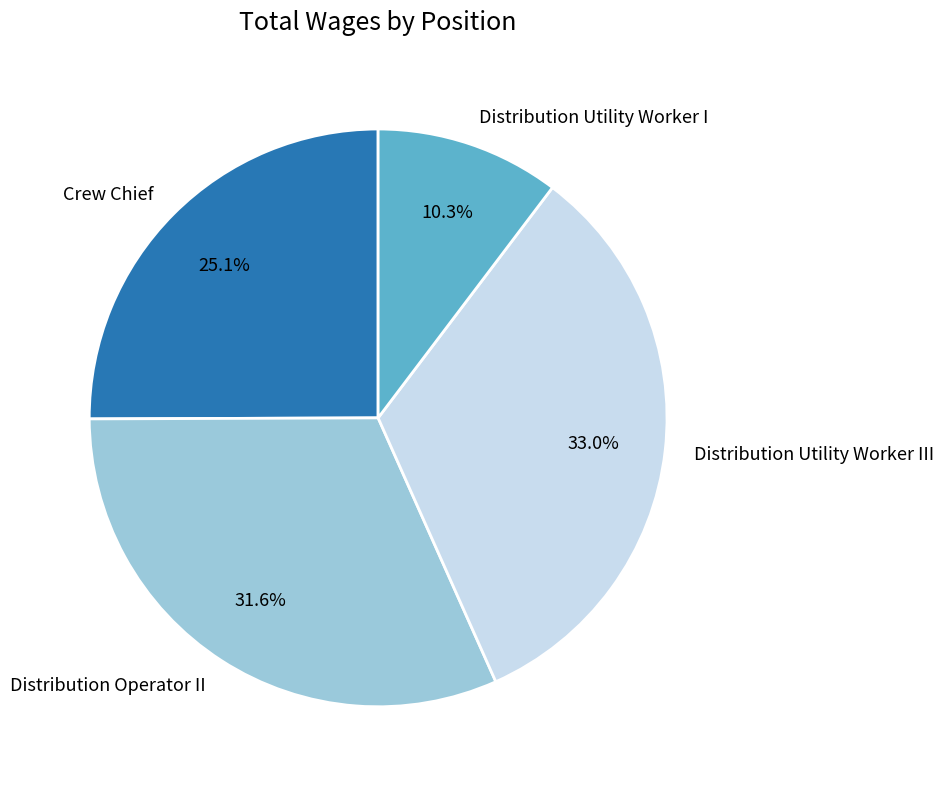

Does any single category account for the majority?

No